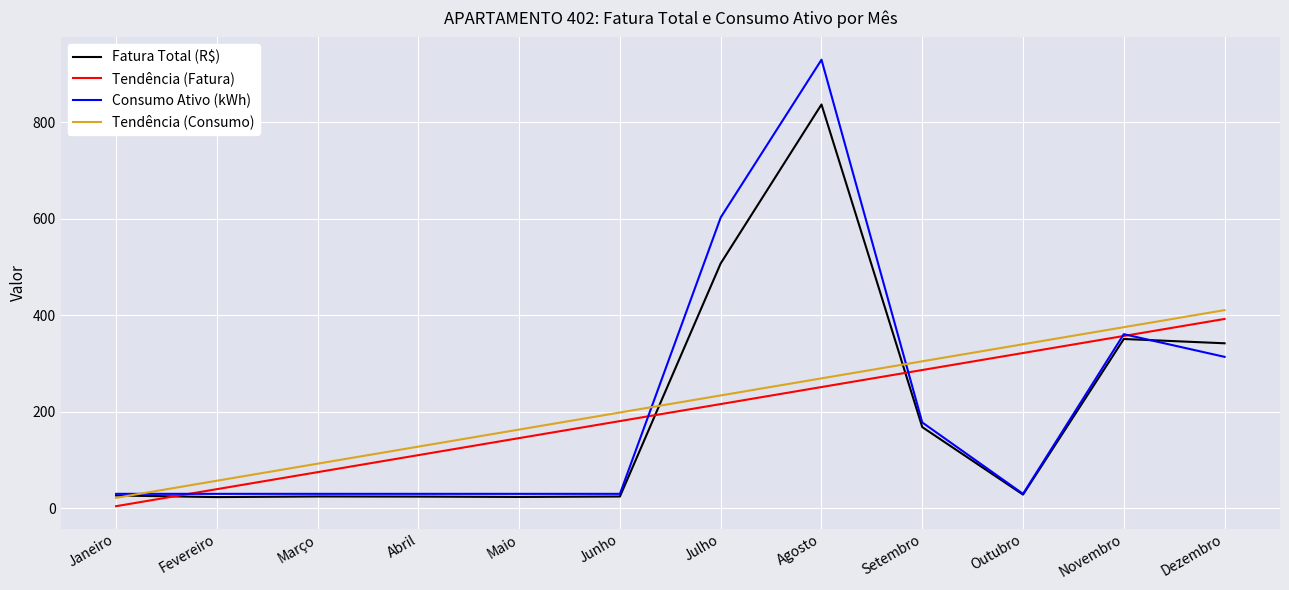

What is the maximum value shown in the chart?

930.0